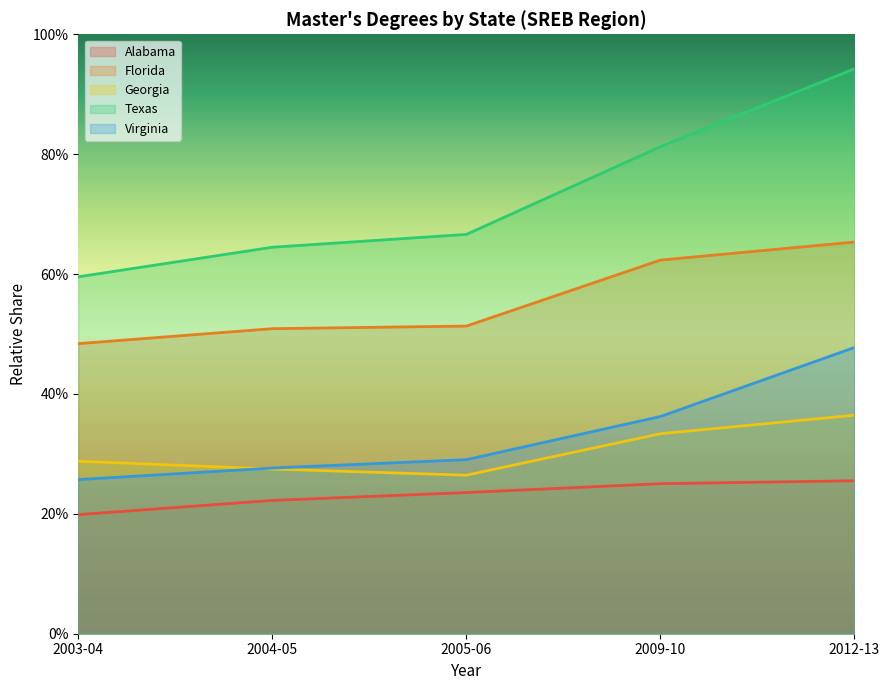

How many distinct data groups are displayed?

5